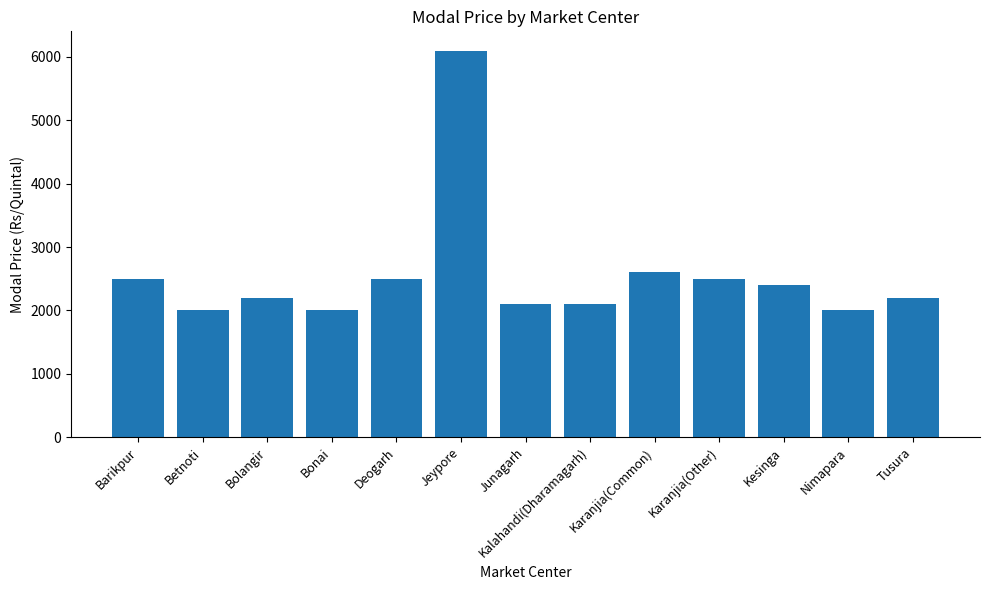

What is the sum of the values at Nimapara and Jeypore?

8100